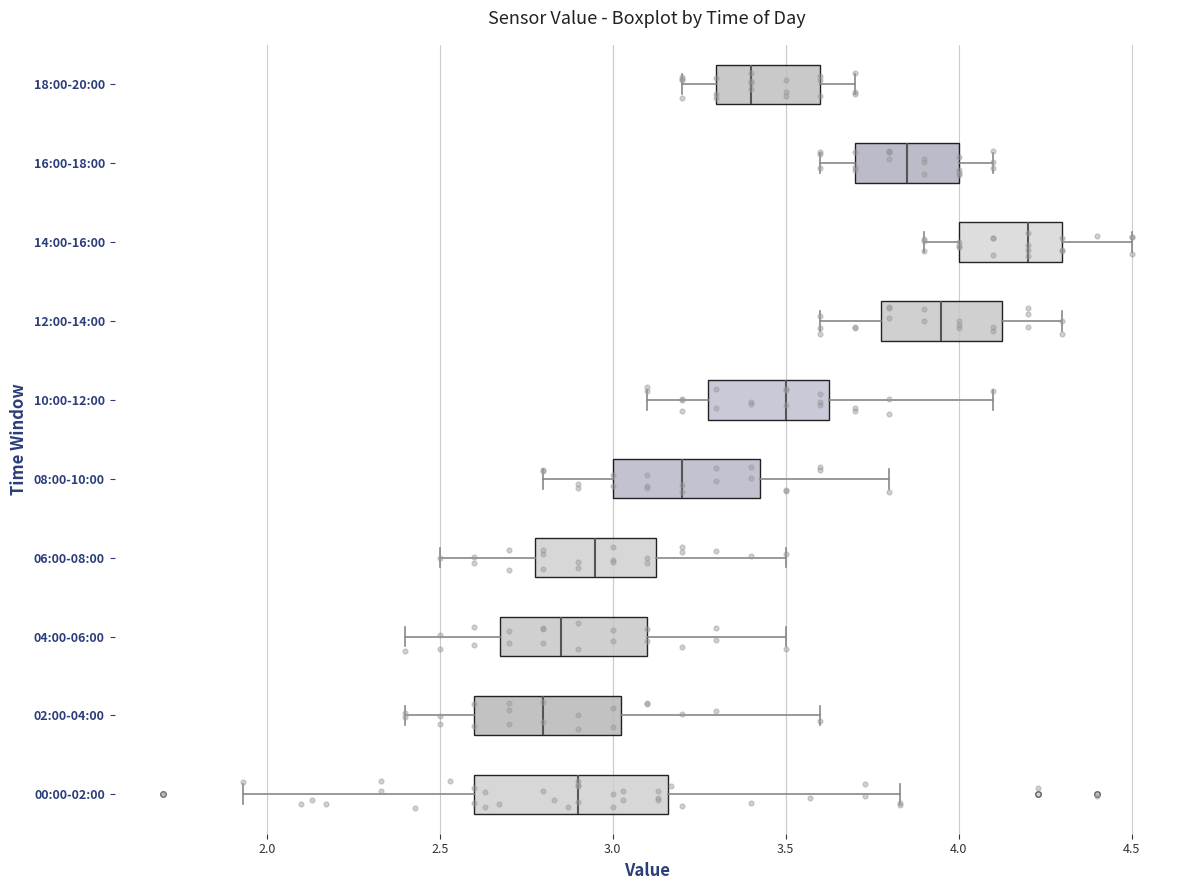

Which box is the widest, from its left edge to its right edge?

00:00-02:00